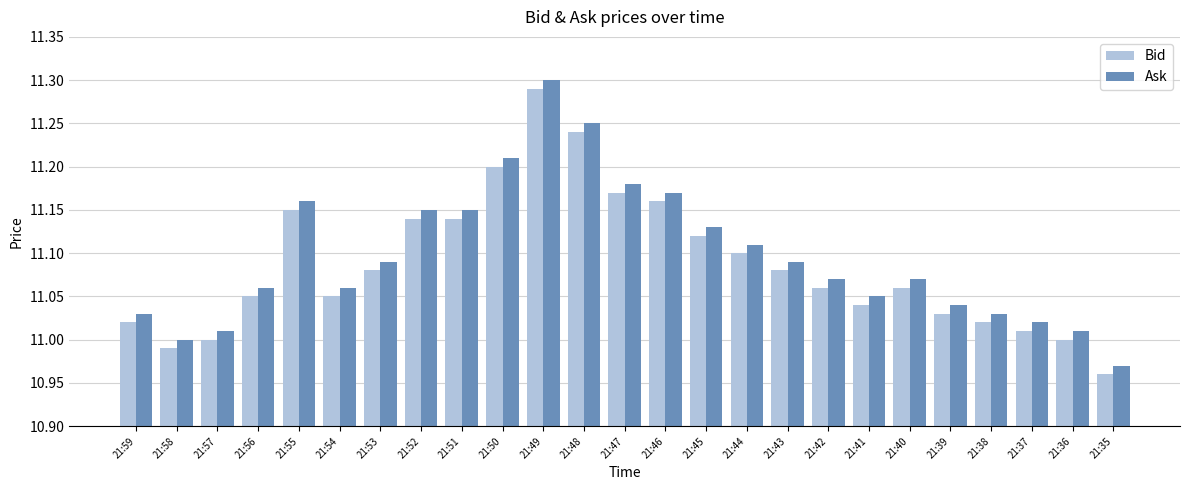

At which category does the chart reach its minimum across all series?

21:35